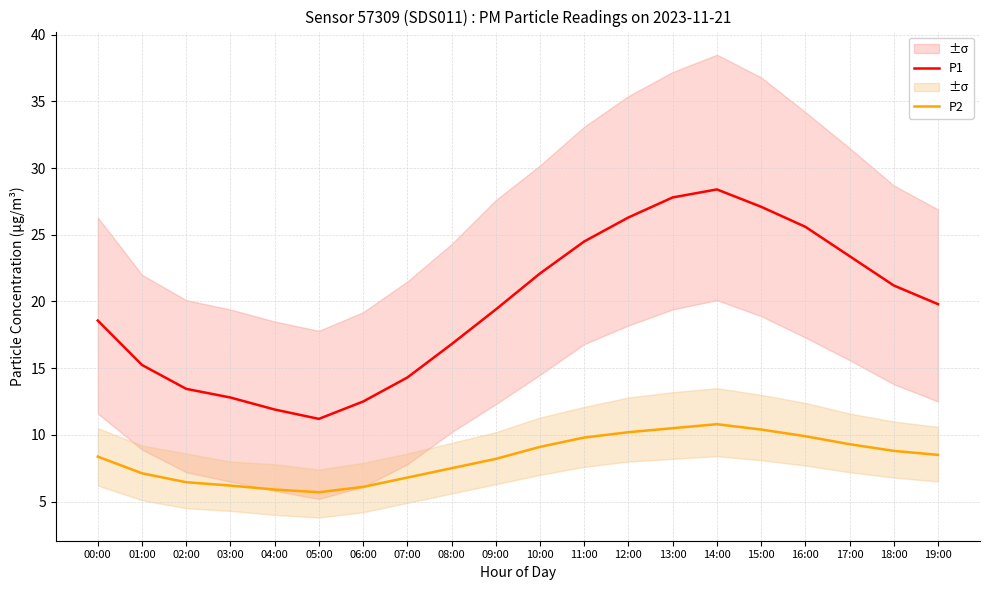

List the series in order of their peak value, highest first.

P1, P2